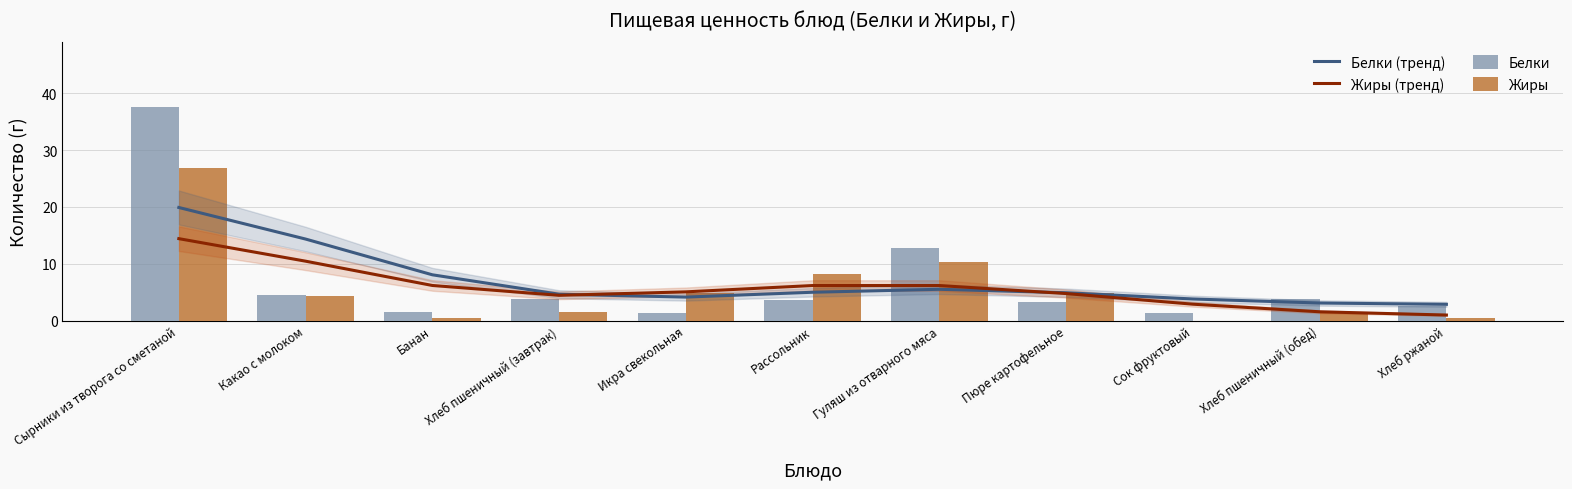

Reading left to right, list all the values displayed in this chart.

Белки (тренд): 19.9	14.4	8.1	4.7	4.2	5.0	5.5	4.9	3.8	3.1	2.9
Жиры (тренд): 14.4	10.5	6.2	4.5	5.1	6.2	6.2	4.8	2.9	1.6	1.0
Белки: 37.6	4.6	1.5	3.8	1.4	3.7	12.8	3.3	1.4	3.8	2.5
Жиры: 26.8	4.3	0.5	1.4	4.8	8.1	10.3	5.0	0.0	1.4	0.4